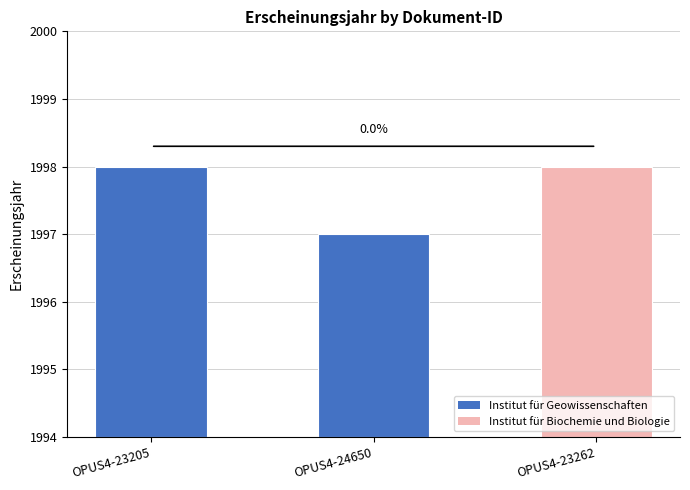

Approximately how many times larger is the value at OPUS4-23262 compared to OPUS4-23205?

1.0